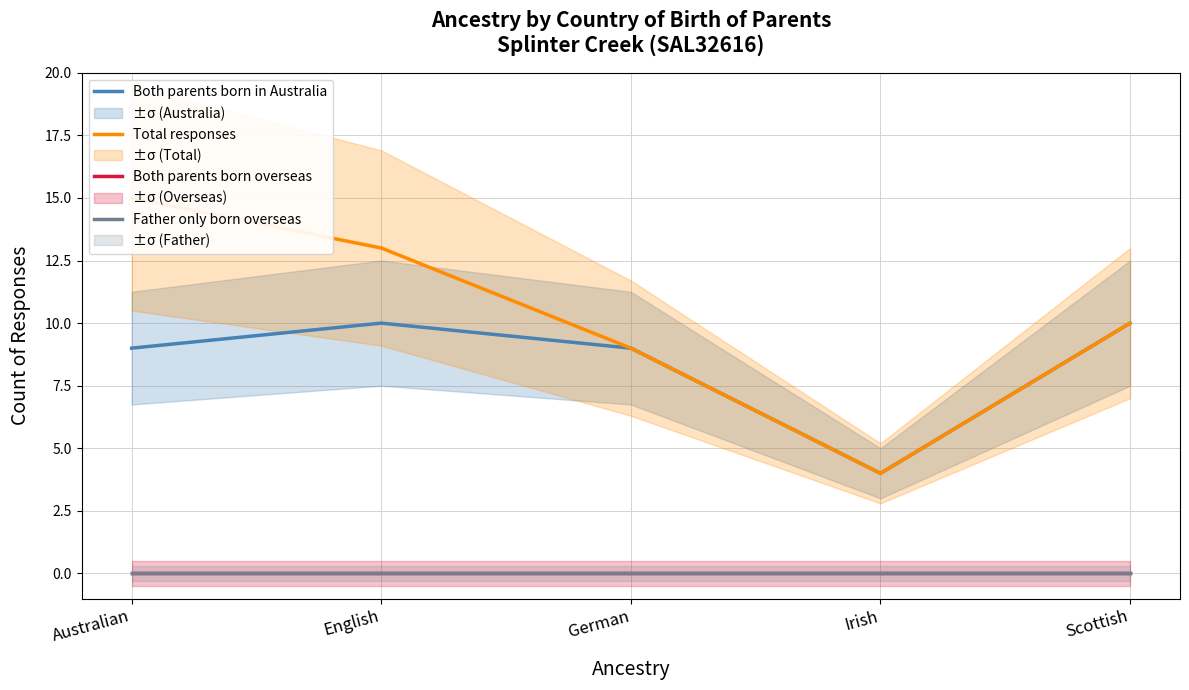

Reading right to left, extract all data points from this chart.

Both parents born in Australia: 10	4	9	10	9
Total responses: 10	4	9	13	15
Both parents born overseas: 0	0	0	0	0
Father only born overseas: 0	0	0	0	0